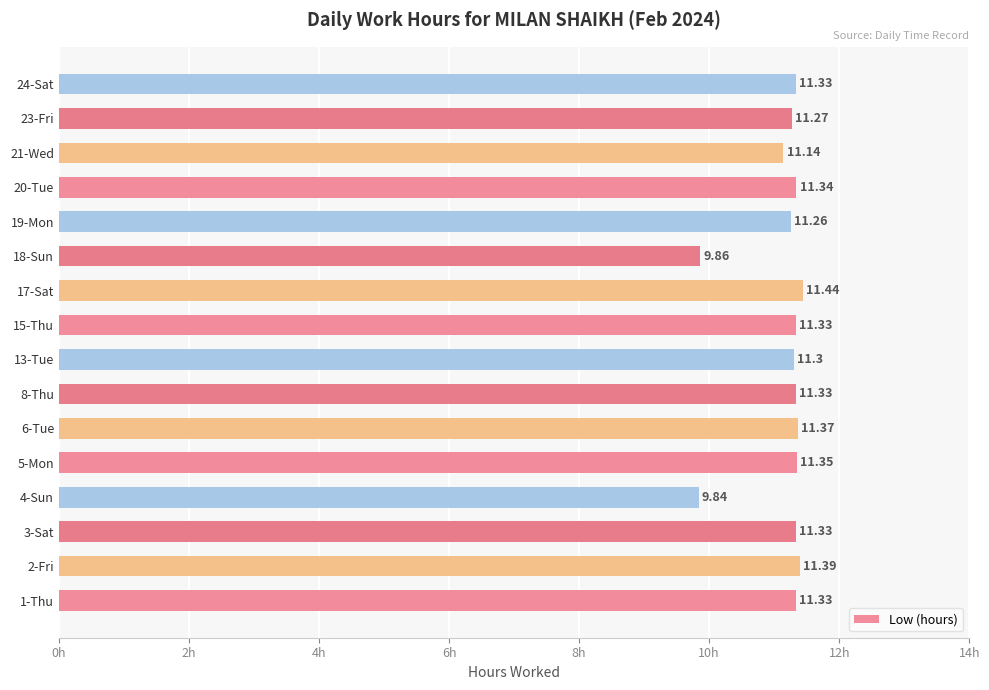

Approximately how many times larger is the value at 13-Tue compared to 18-Sun?

1.1